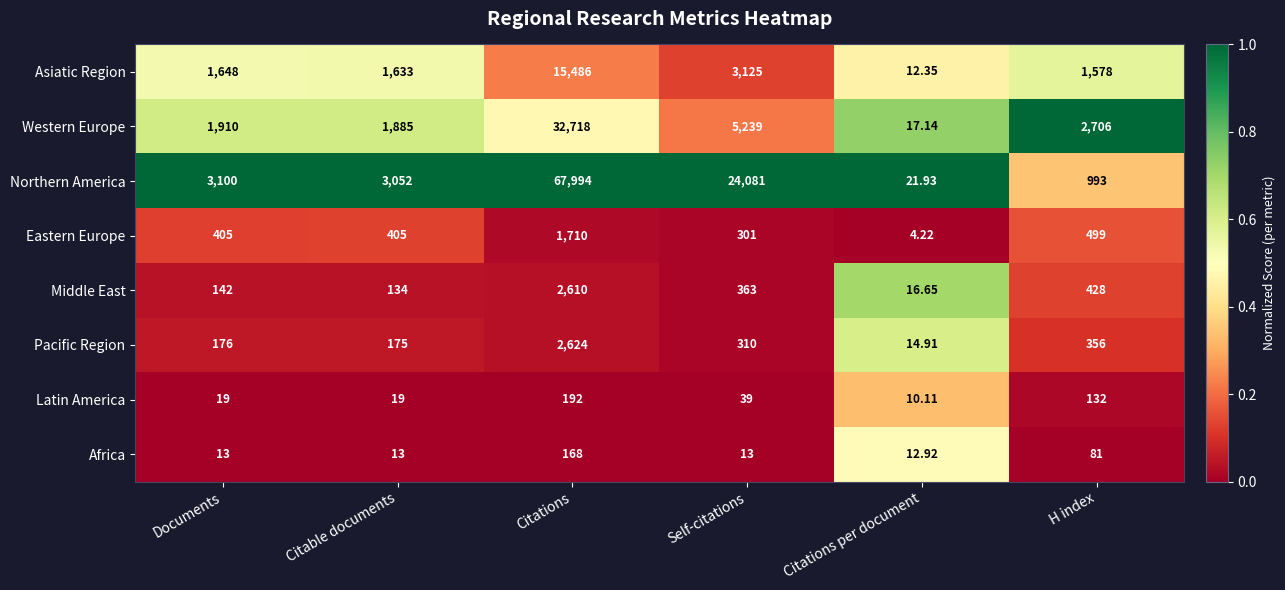

At which category is the sum across all series the highest?

Citations